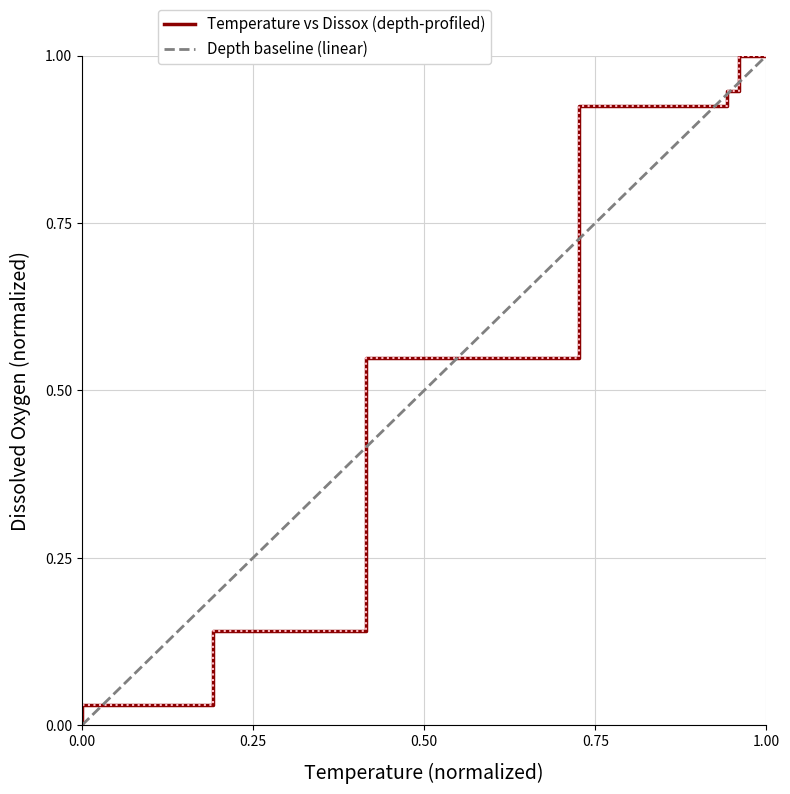

How many categories are shown in the chart?

7